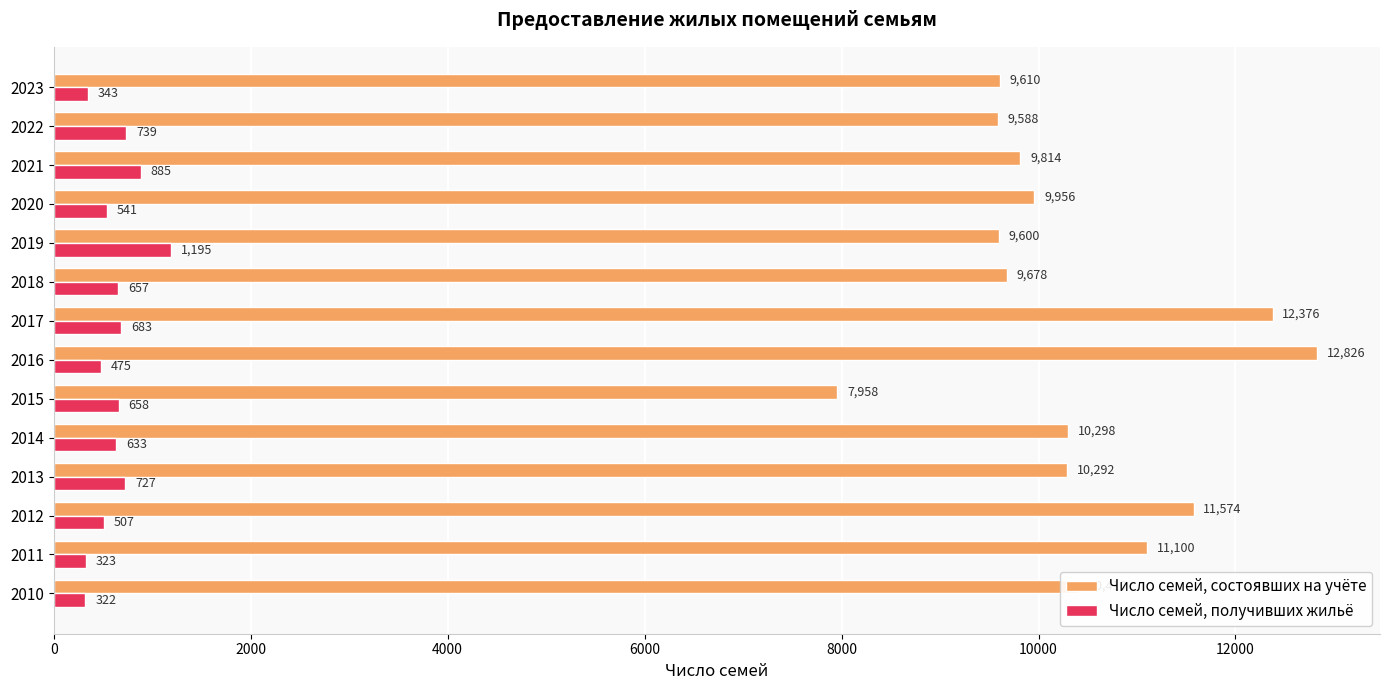

What are all the series names shown in the legend?

Число семей, состоявших на учёте, Число семей, получивших жильё